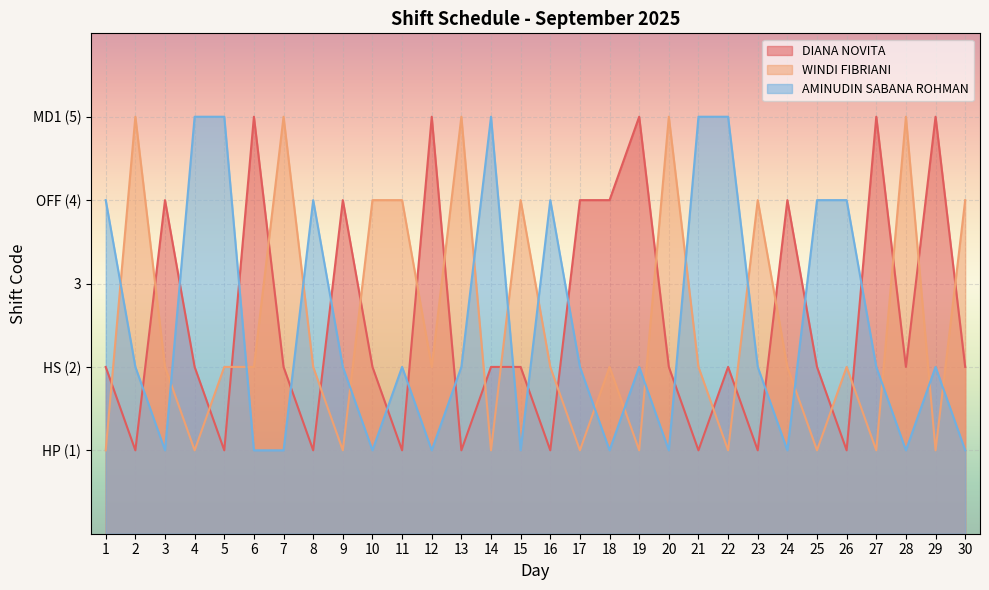

How many series are shown in this chart?

3